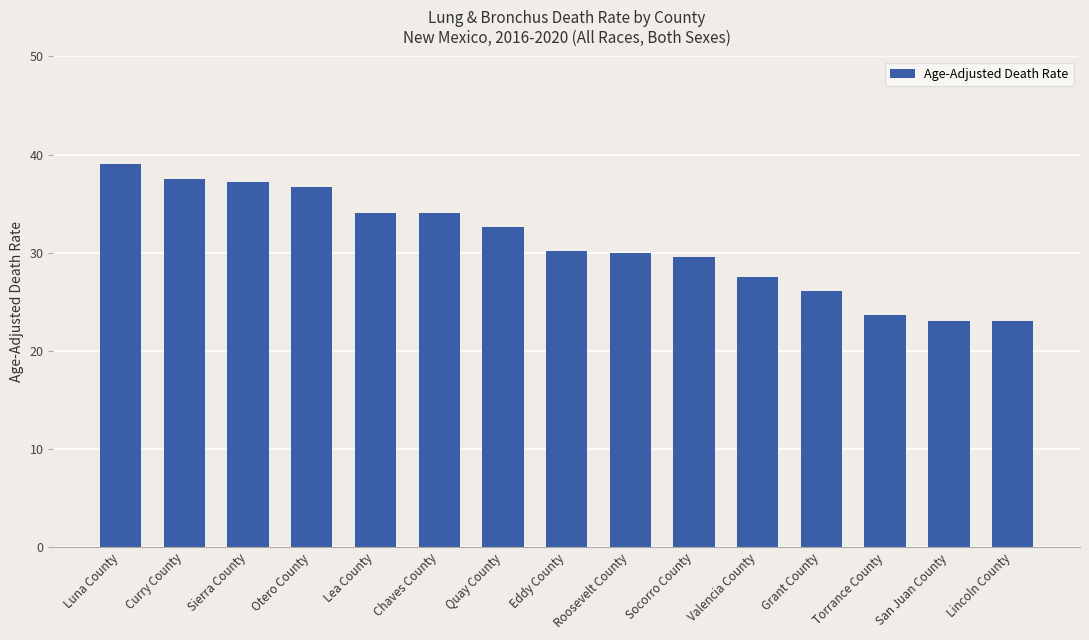

Is it true that the value at Grant County is 26.1?

True